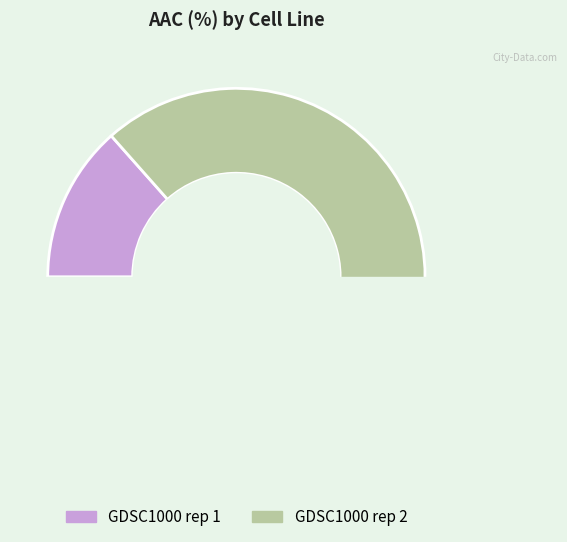

Does GDSC1000 rep 2 account for over 50% of the chart?

Yes